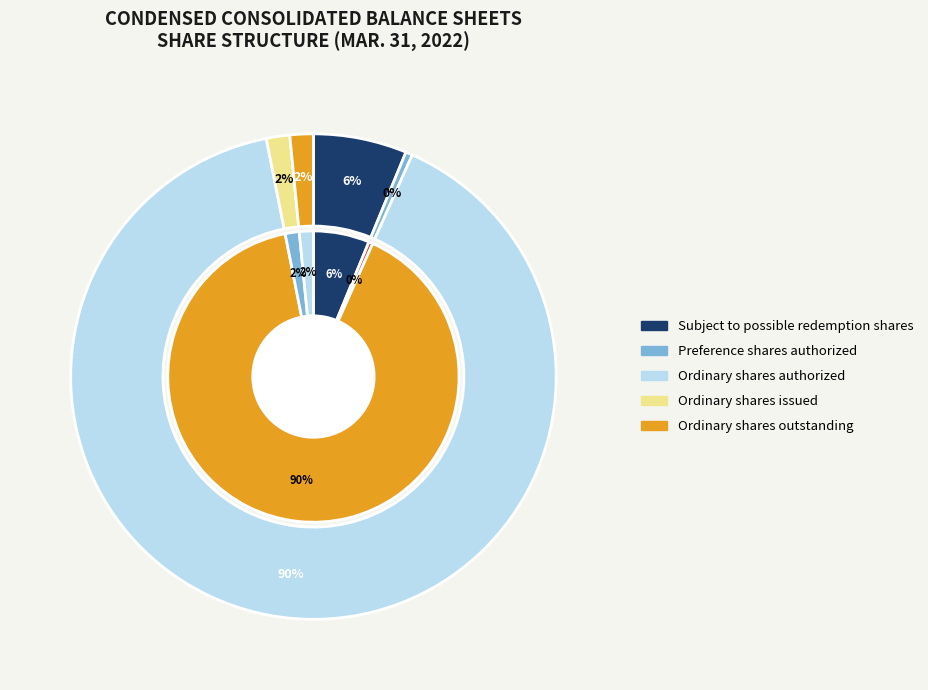

Is it true that Ordinary shares, shares issued is 14% of the pie?

False